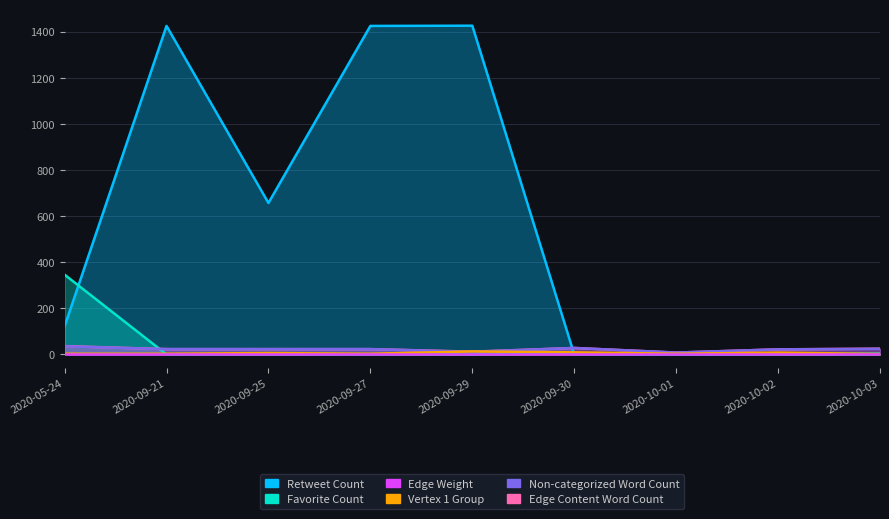

In Retweet Count, how many points are higher than both neighbors (excluding endpoints)?

2